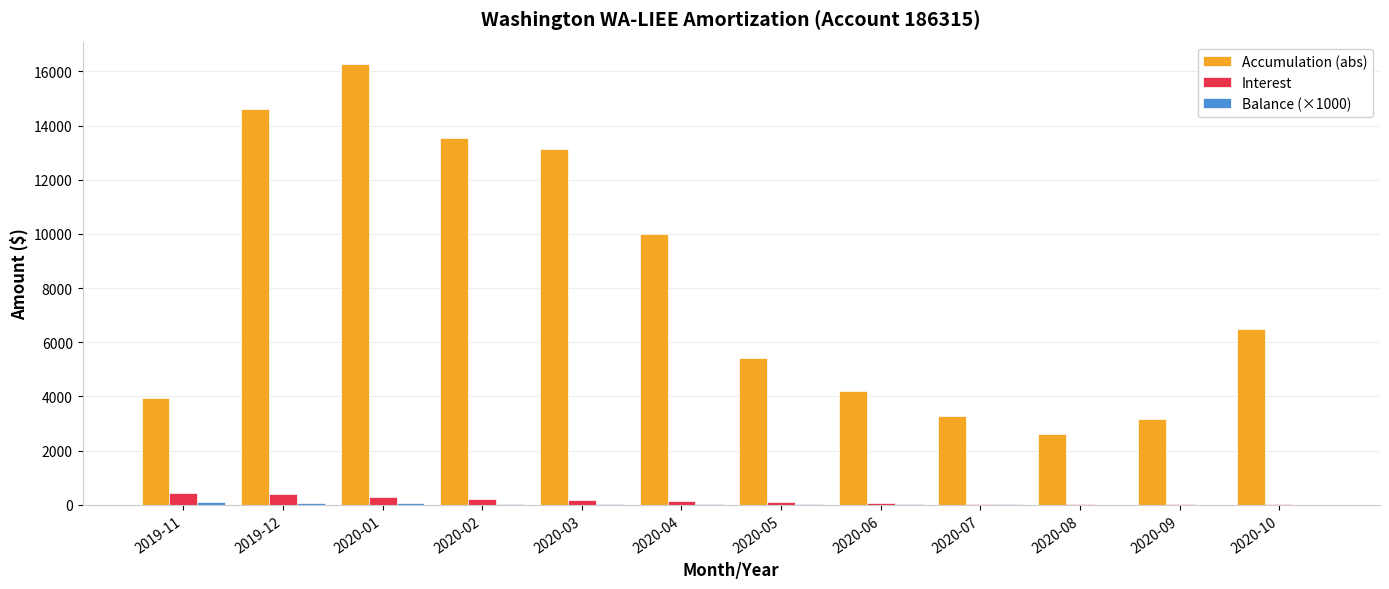

Which category has the highest value in the Accumulation (abs) series?

2020-01